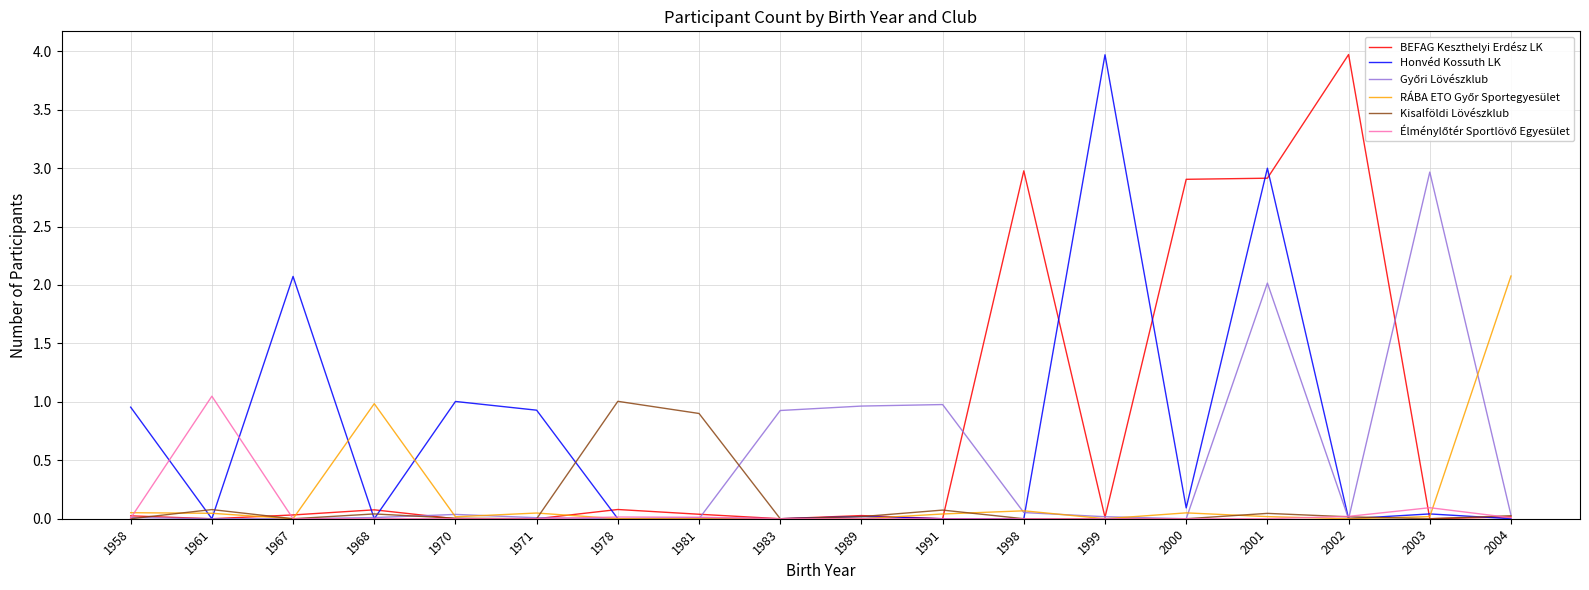

At which category is the sum across all series the highest?

2001